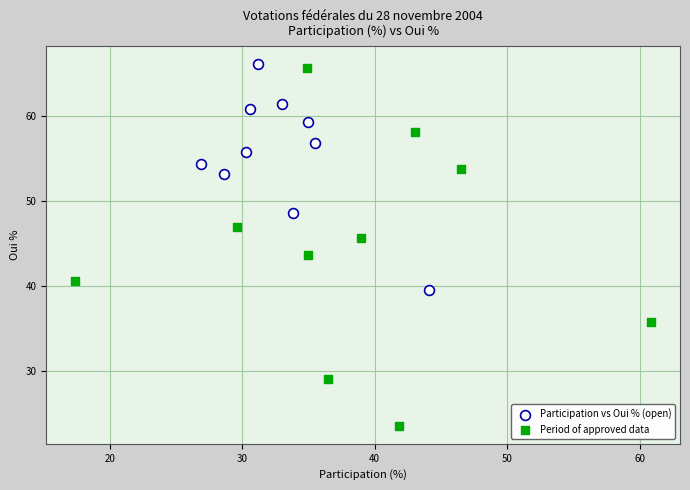

What are all the series names shown in the legend?

Participation vs Oui % (open), Period of approved data